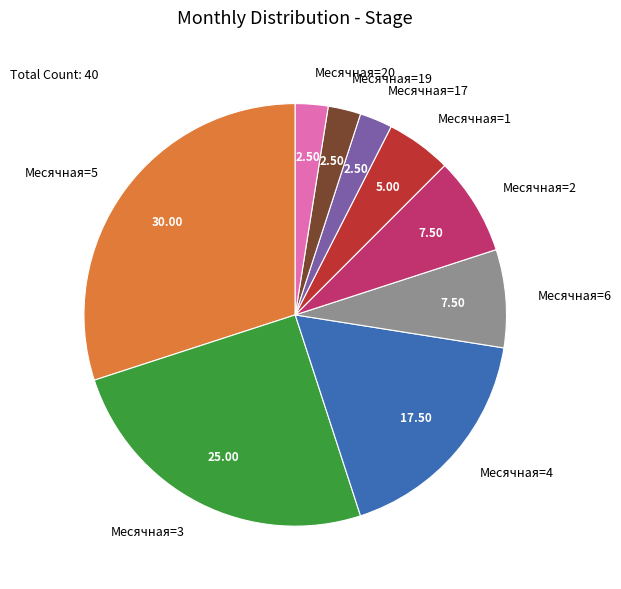

Between Месячная=4 and Месячная=17, which is larger?

Месячная=4